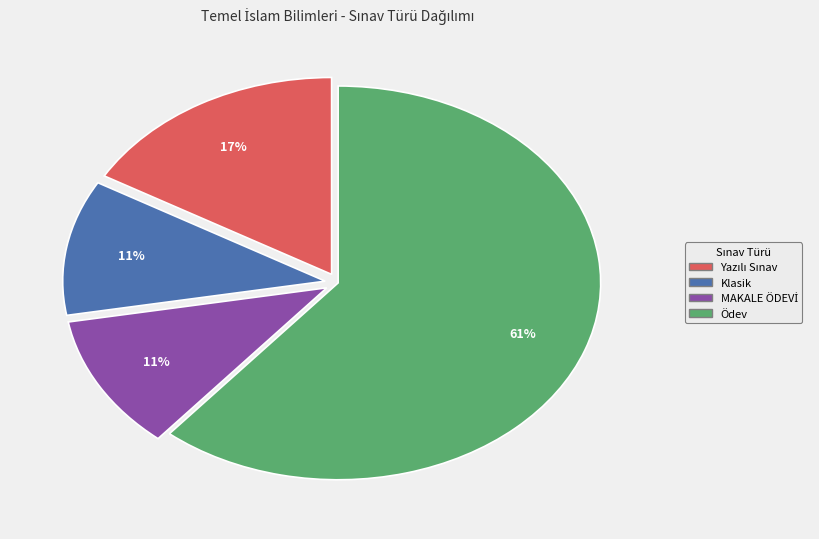

Which category has the biggest portion of the pie?

Ödev